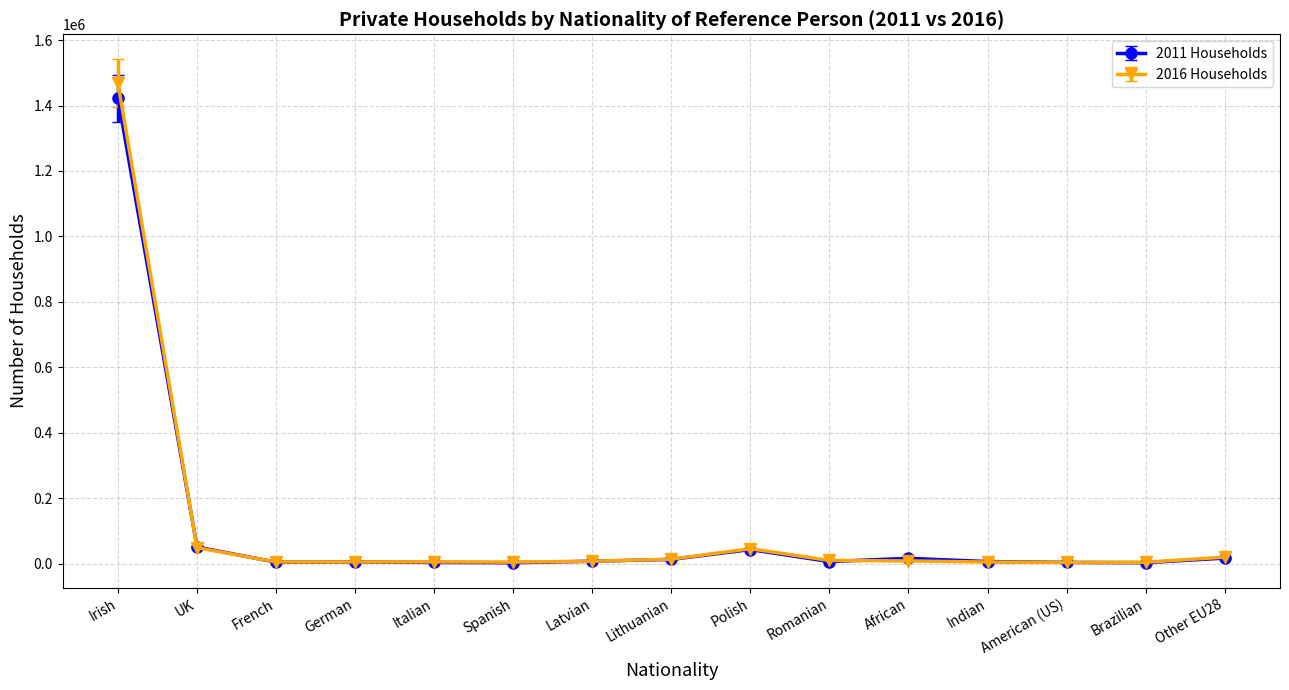

How many lines are shown in the chart?

2